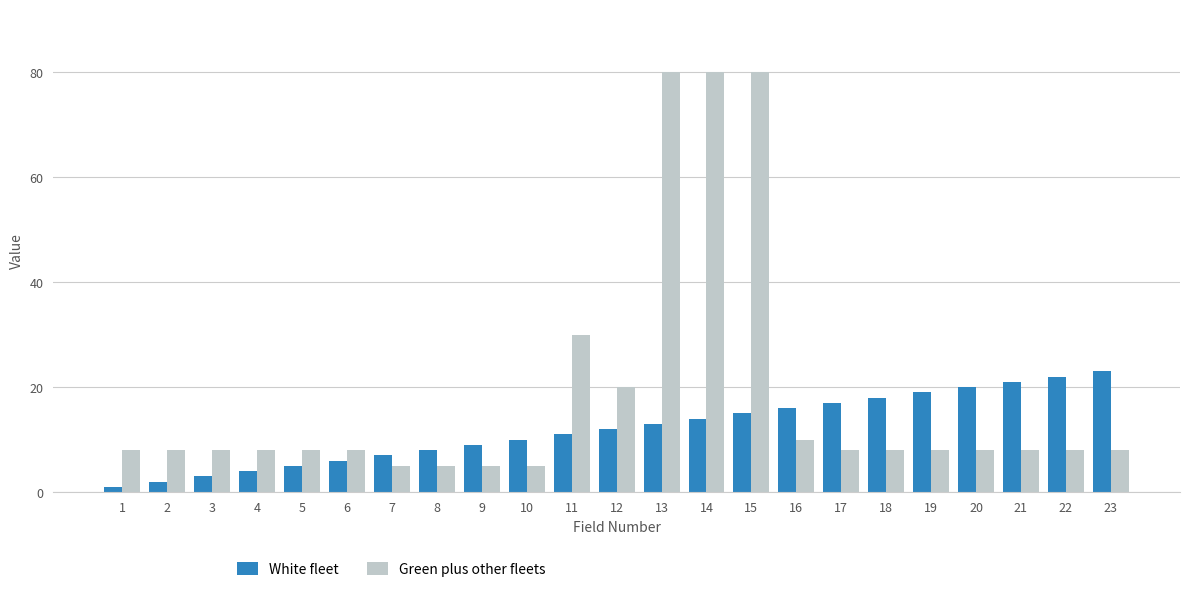

List the series in order of their overall mean, lowest first.

White fleet, Green plus other fleets